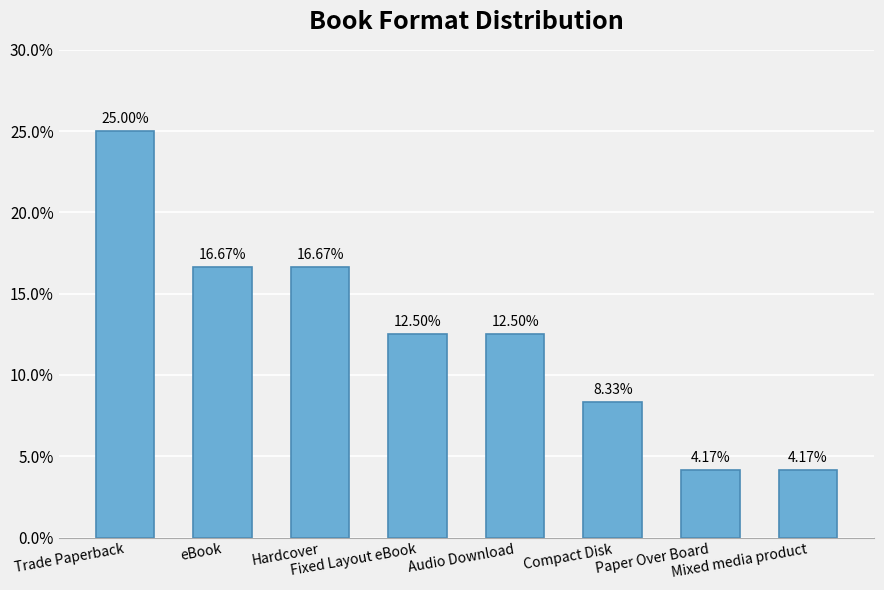

What is the label of the 4th bar from the left?

Fixed Layout eBook